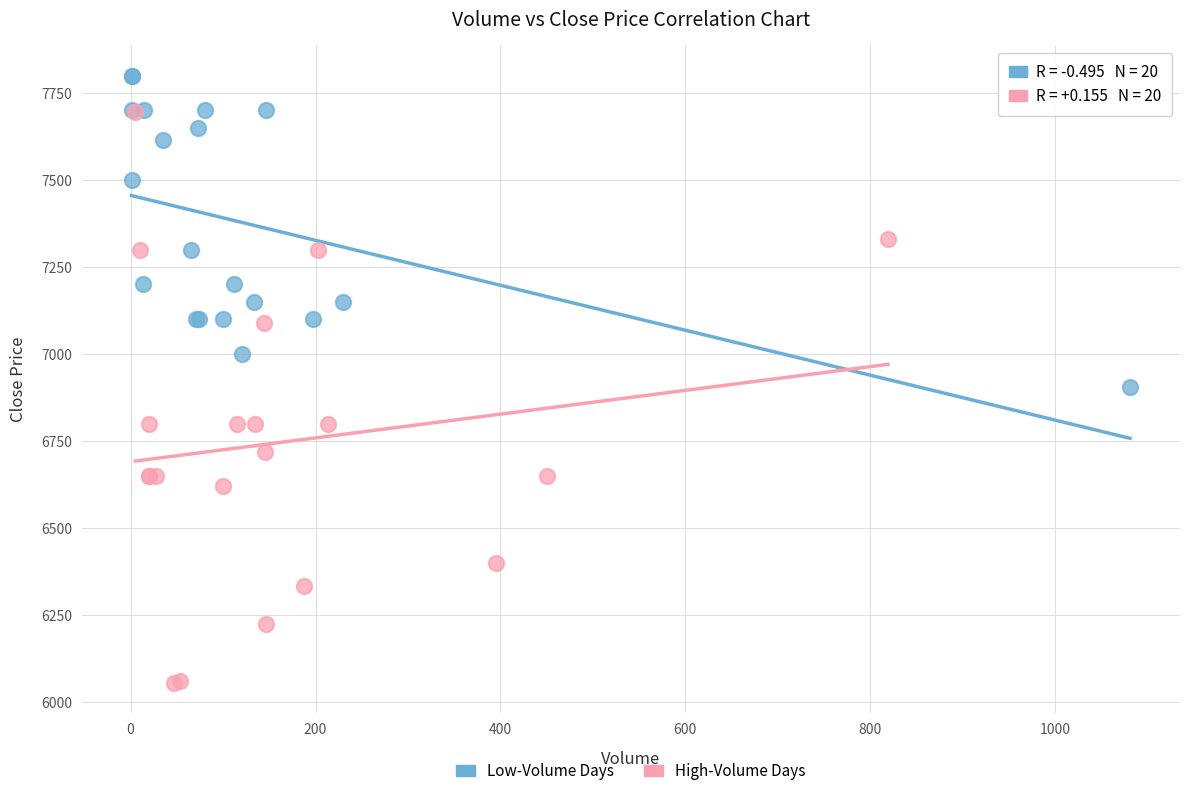

What are all the series names shown in the legend?

Low-Volume Days, High-Volume Days